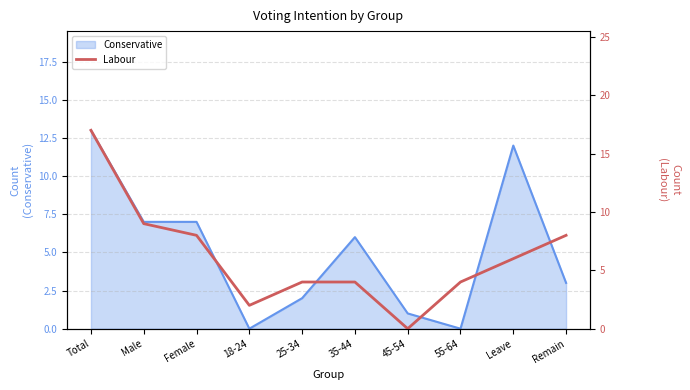

How many values are above zero?

9